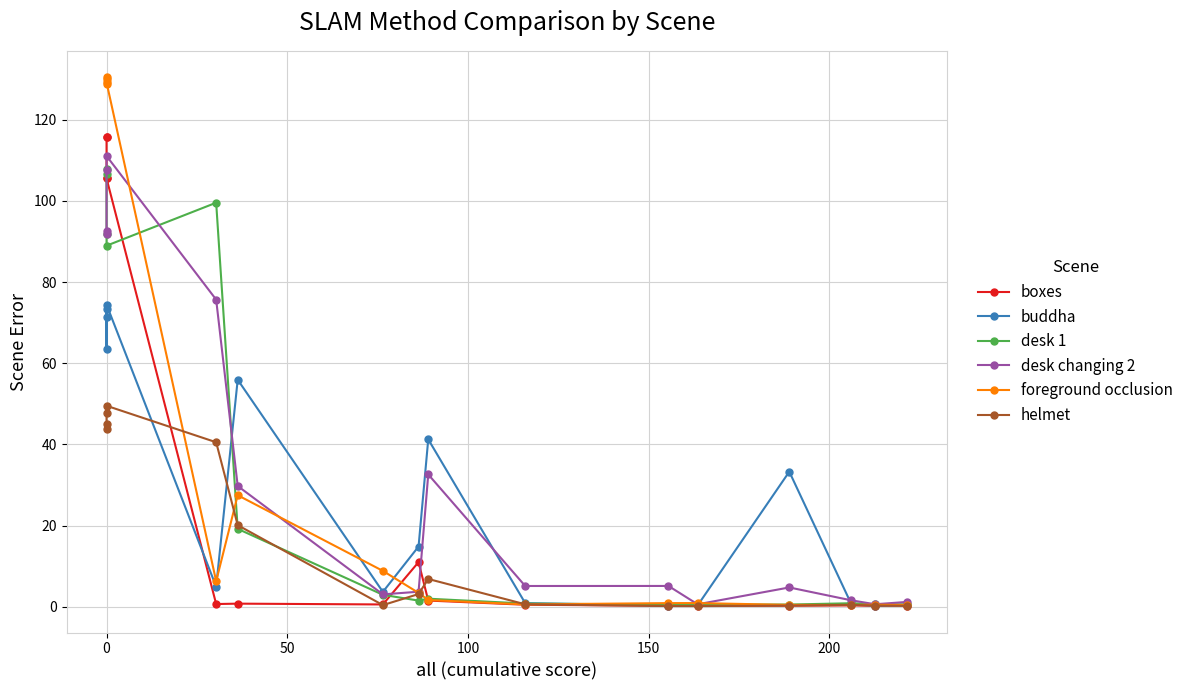

What is the difference between the second highest and minimum values in the desk changing 2 series?

107.0